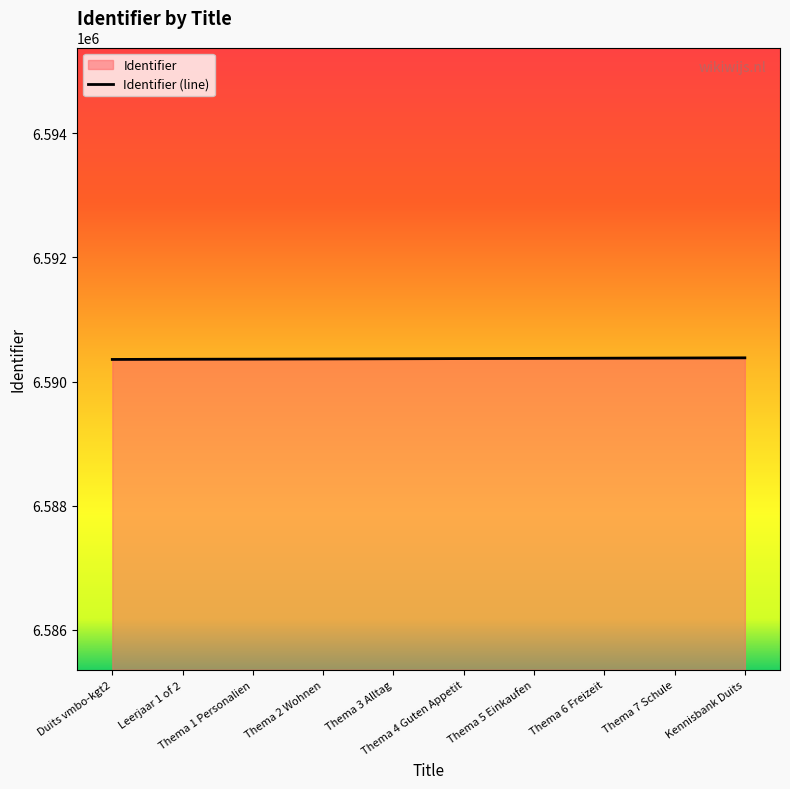

What is the difference between the values at Leerjaar 1 of 2 and Thema 7 Schule?

20